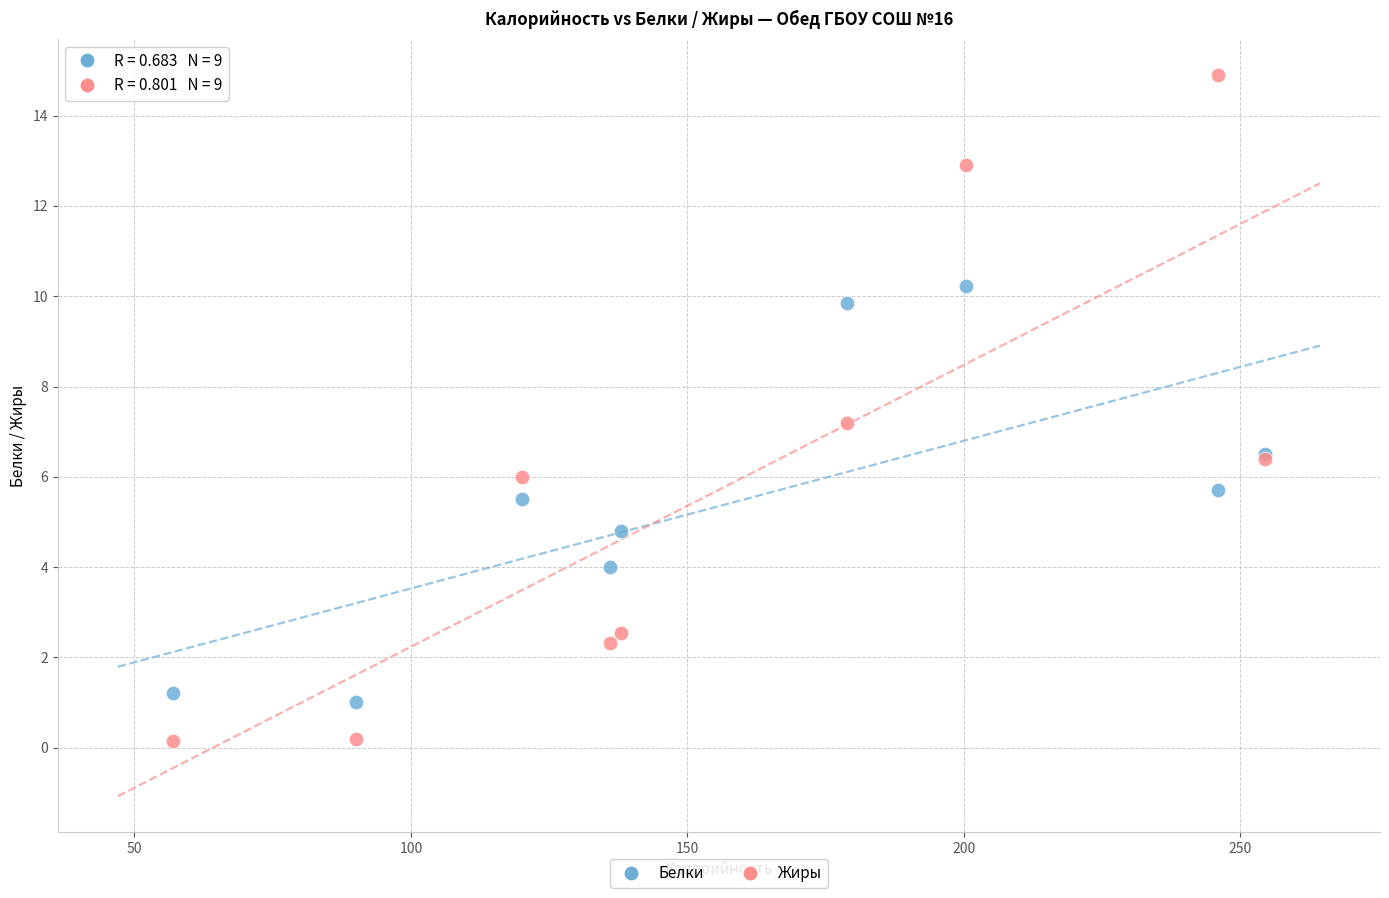

Which series has the largest Y range (max minus min)?

Жиры